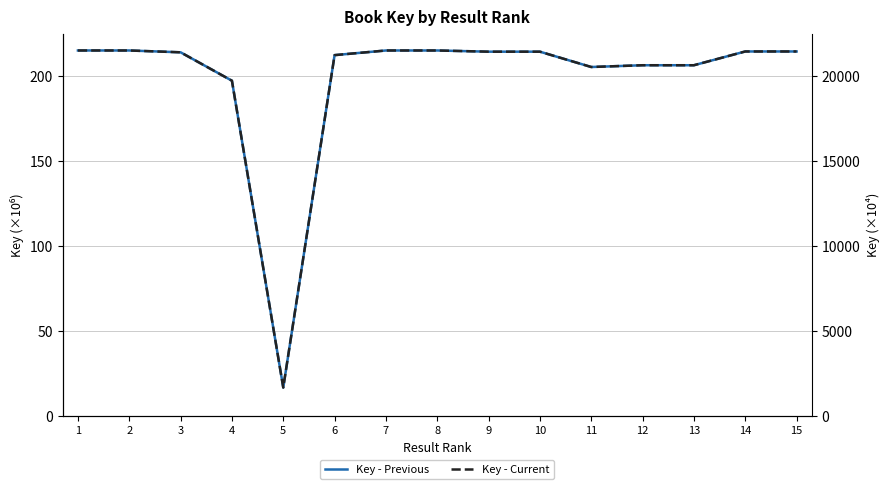

At which category is the sum across all series the highest?

1